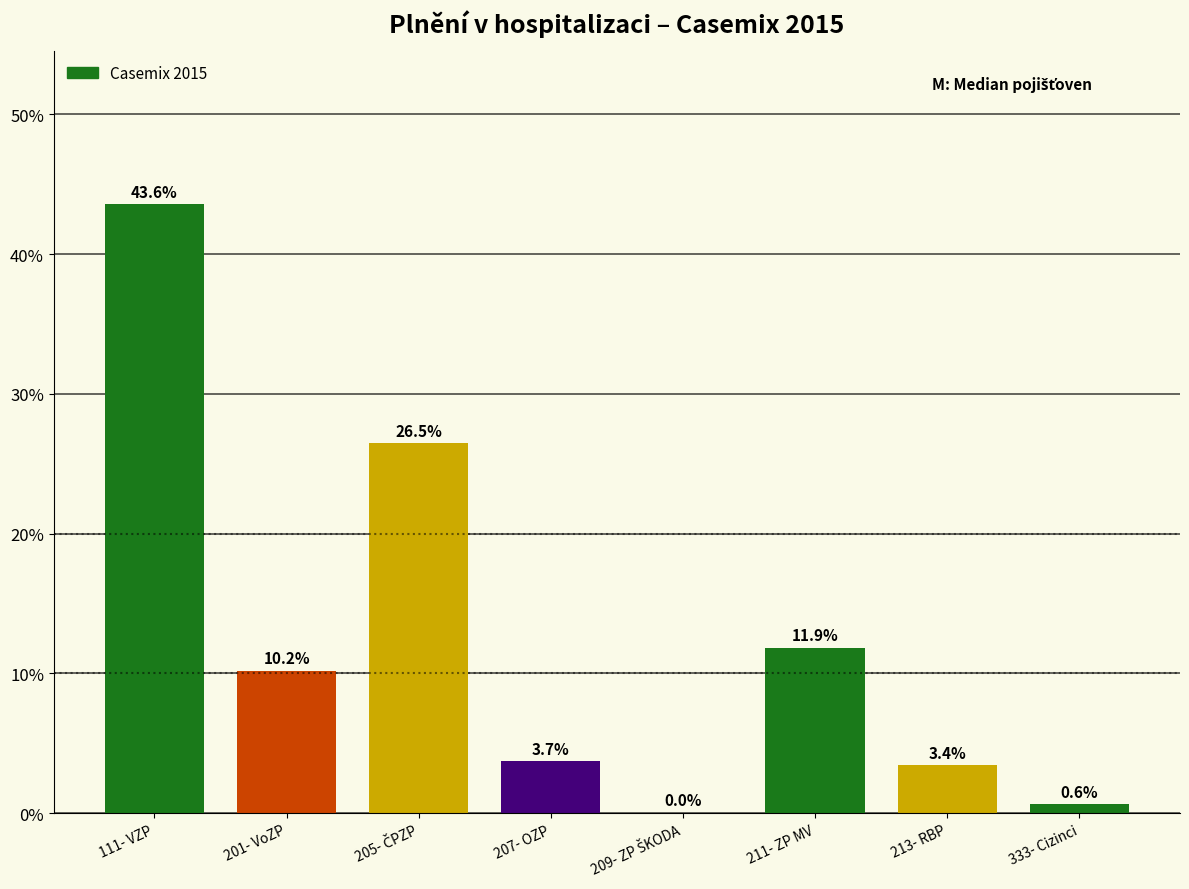

What is the maximum value shown in the chart?

43.6